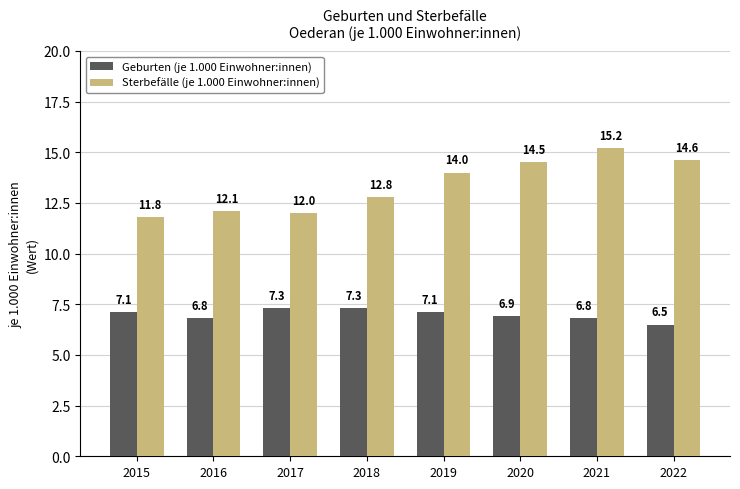

Rank the series by their average value, from highest to lowest.

Sterbefälle (je 1.000 Einwohner:innen), Geburten (je 1.000 Einwohner:innen)